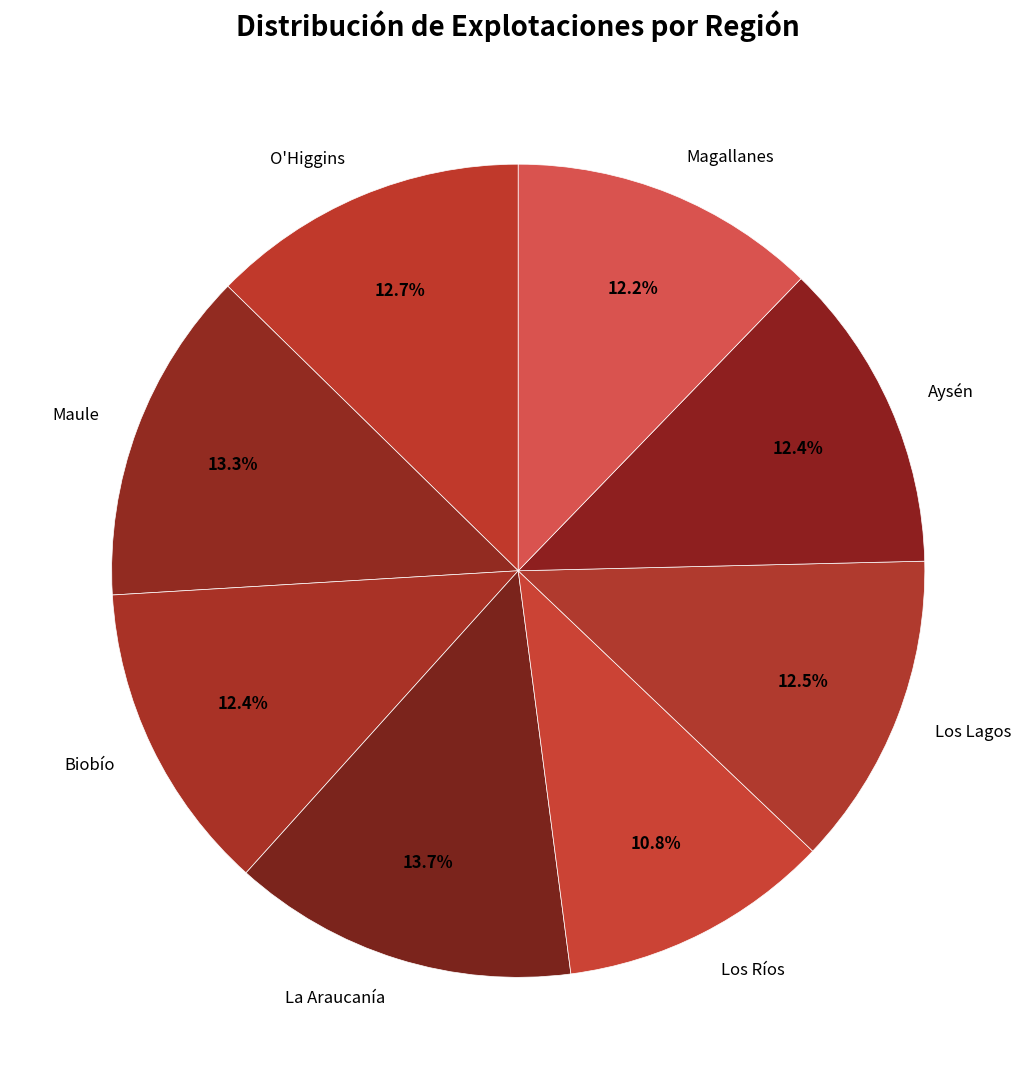

True or false: La Araucanía accounts for 14% of the total.

True